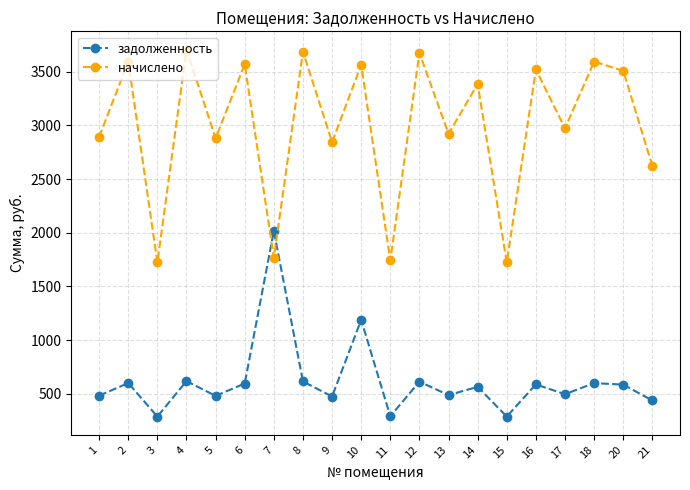

Which series has the largest range (max minus min)?

начислено